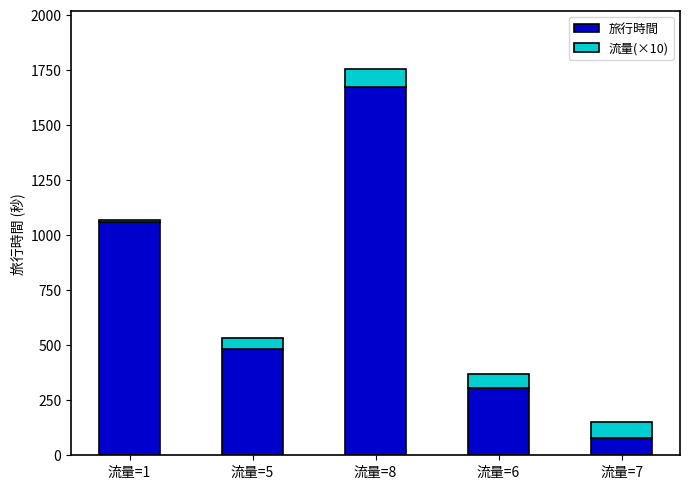

Are the bars horizontal?

No